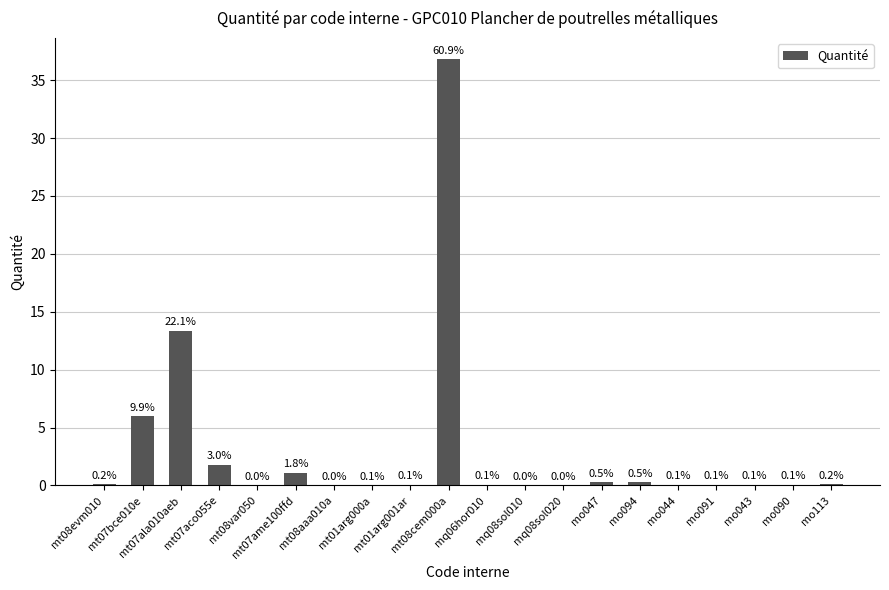

What is the maximum value shown in the chart?

36.8